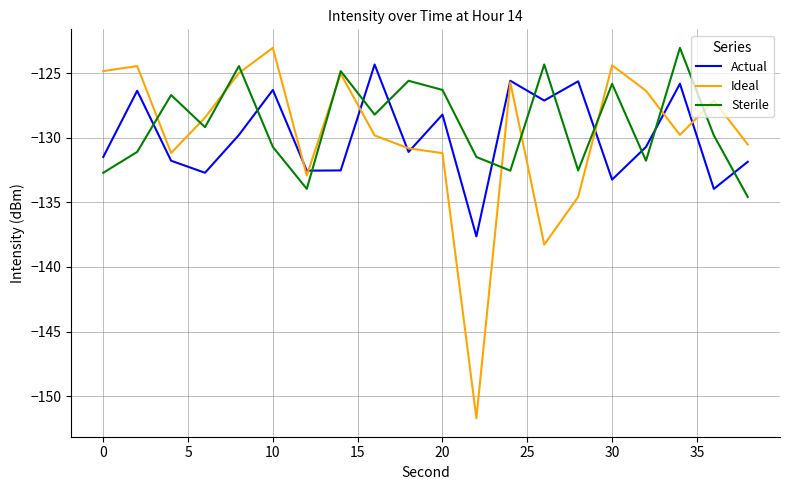

What is the minimum value for Sterile?

-134.6